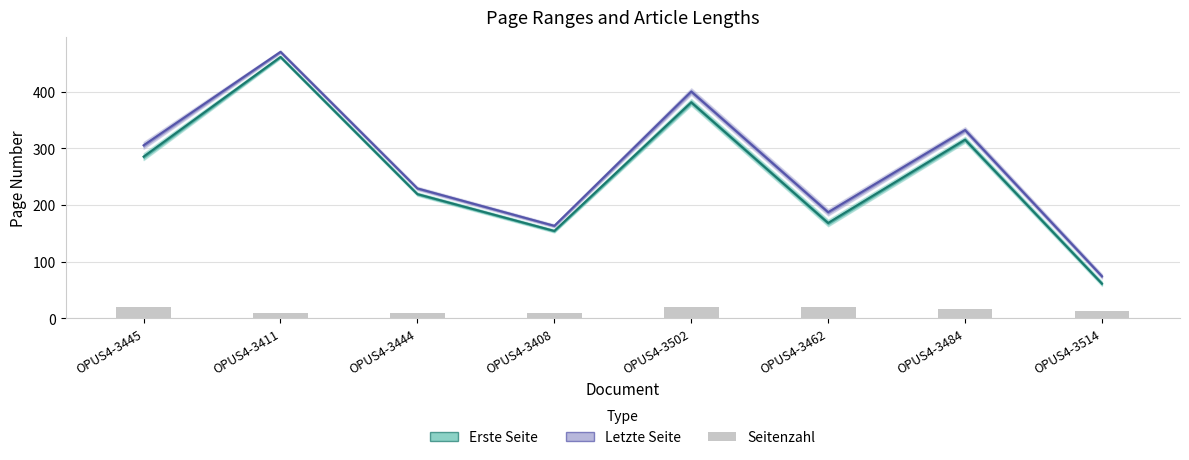

Reading left to right, what are all the values shown in this chart?

Erste Seite: 285	461	219	154	381	168	315	61
Letzte Seite: 305	470	229	163	400	187	332	74
Seitenzahl: 20	9	10	9	19	19	17	13